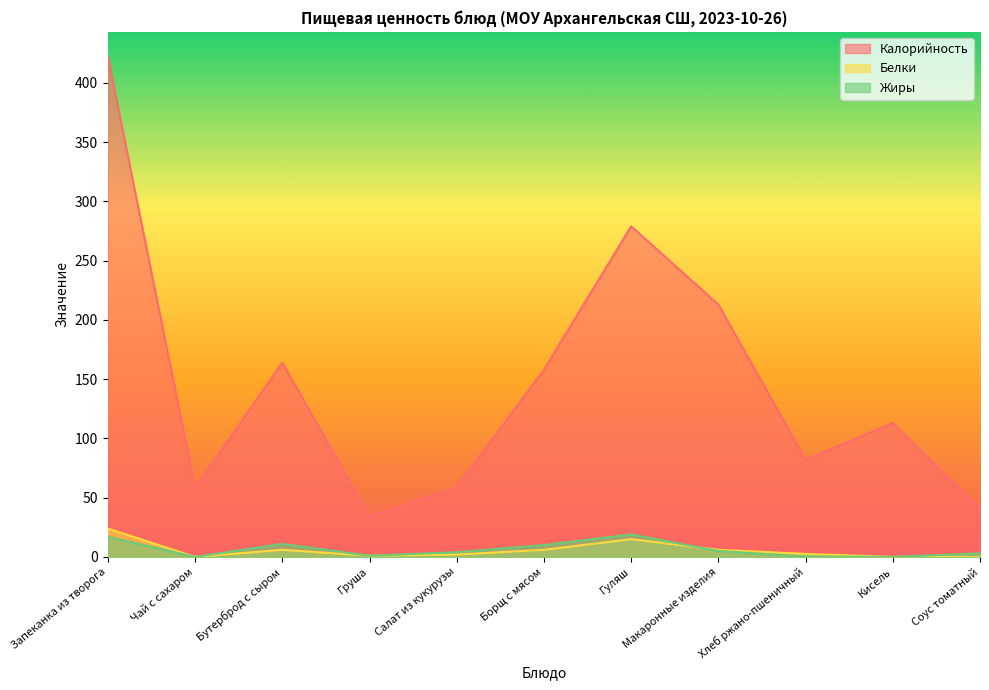

Rank the categories by Белки value from highest to lowest.

Запеканка из творога, Гуляш, Бутерброд с сыром, Борщ с мясом, Макаронные изделия, Хлеб ржано-пшеничный, Салат из кукурузы, Груша, Чай с сахаром, Кисель, Соус томатный